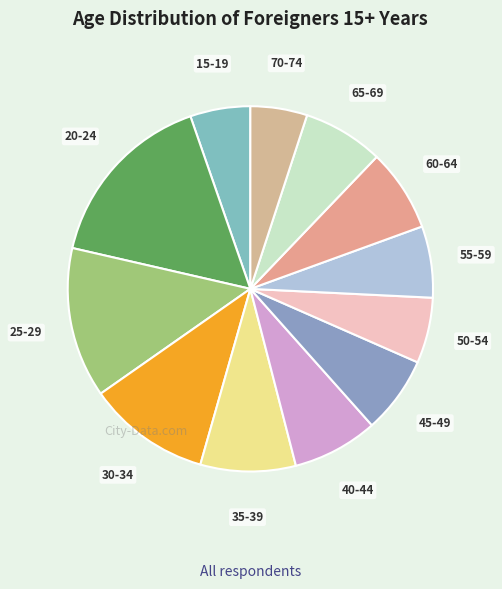

Combined, do 70-74 and 55-59 account for over 50%?

No